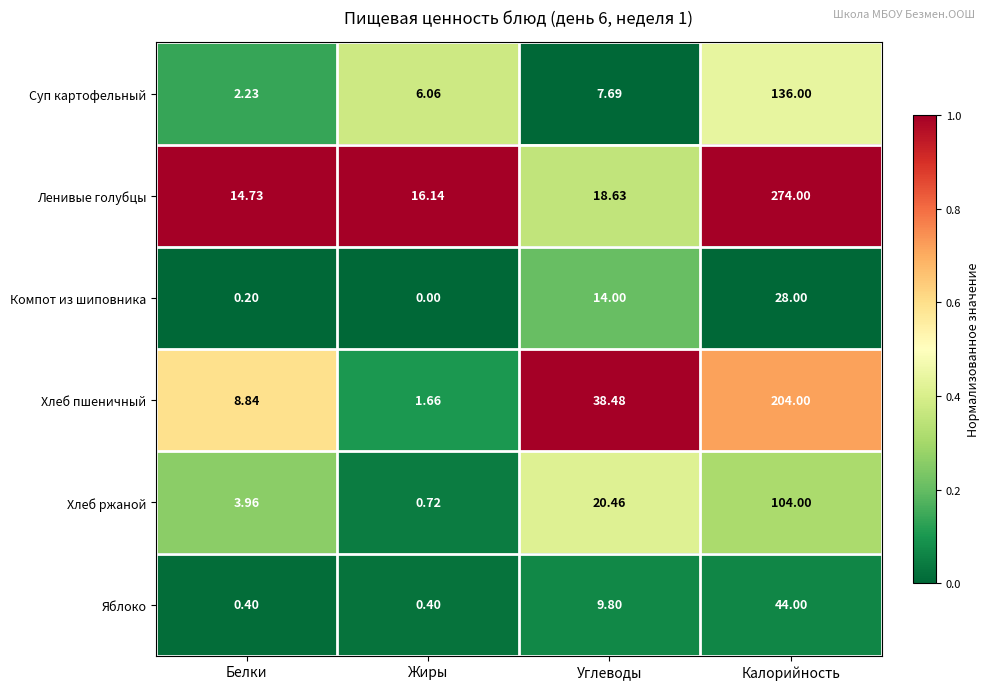

Rank the series at Калорийность from highest to lowest value.

Ленивые голубцы, Хлеб пшеничный, Суп картофельный, Хлеб ржаной, Яблоко, Компот из шиповника